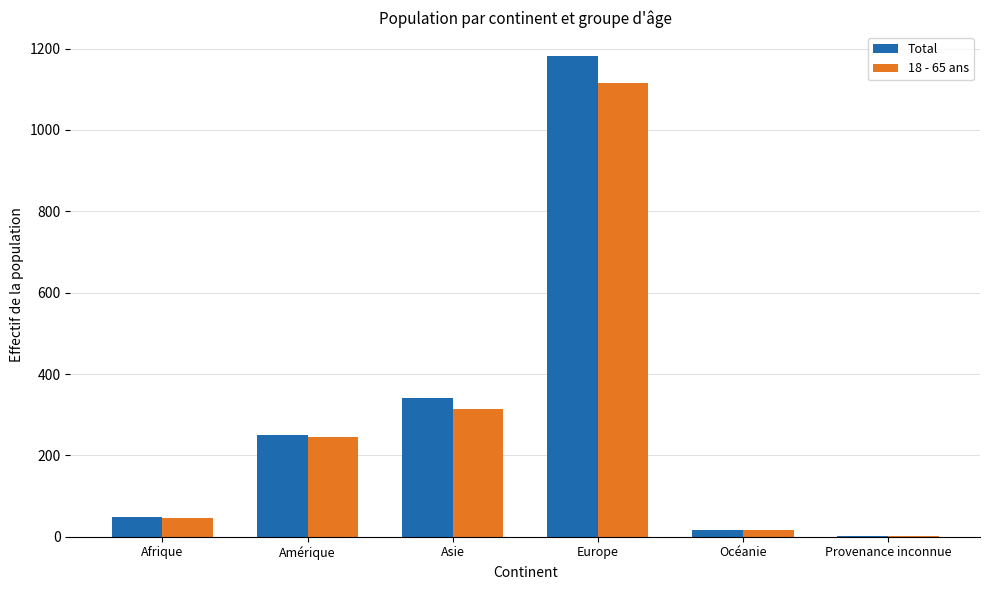

The 18 - 65 ans series shows 1116 at Europe. True or false?

True